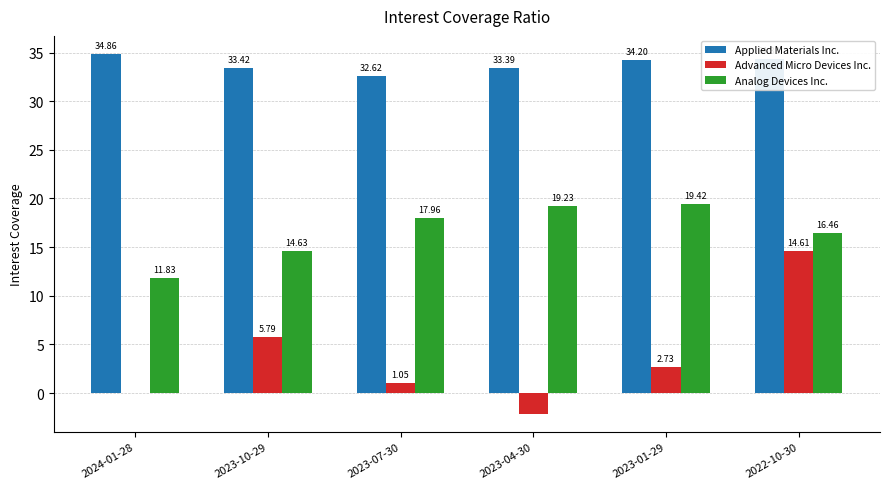

Between 2023-04-30 and 2023-01-29, which series saw the biggest shift?

Advanced Micro Devices Inc.